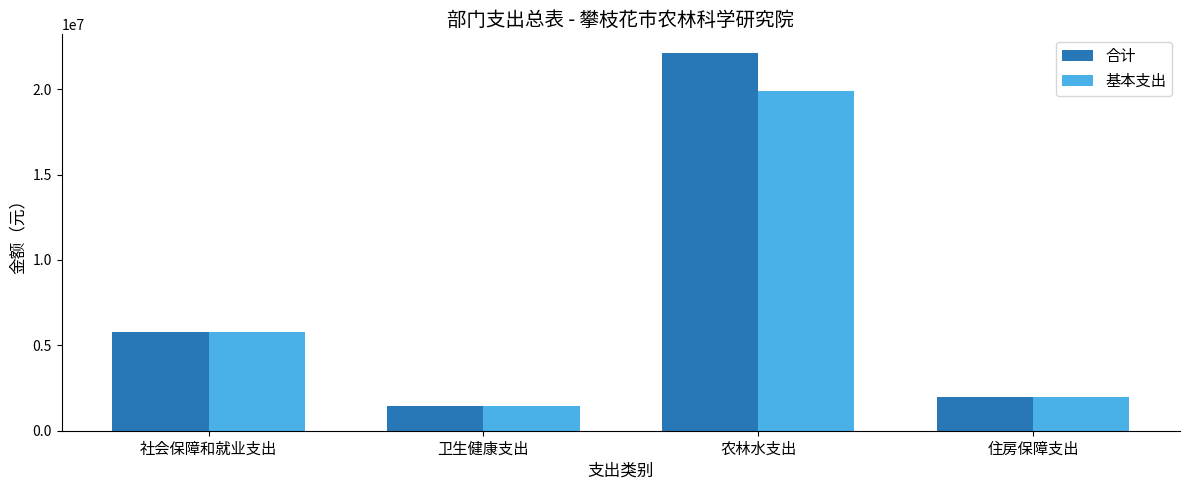

Reading left to right, list all the values displayed in this chart.

合计: 5768038.8	1431295.0	22110253.7	2001757.0
基本支出: 5768038.8	1431295.0	19870253.7	2001757.0